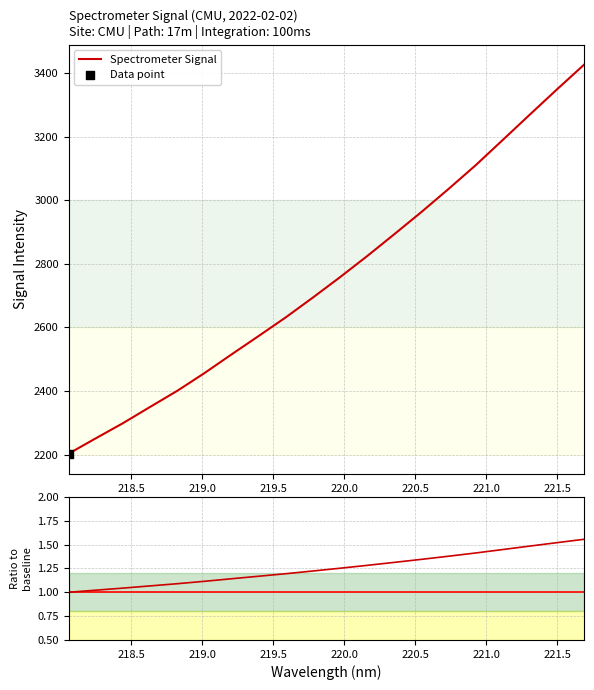

Which series contains the lowest Y value?

Ratio to baseline